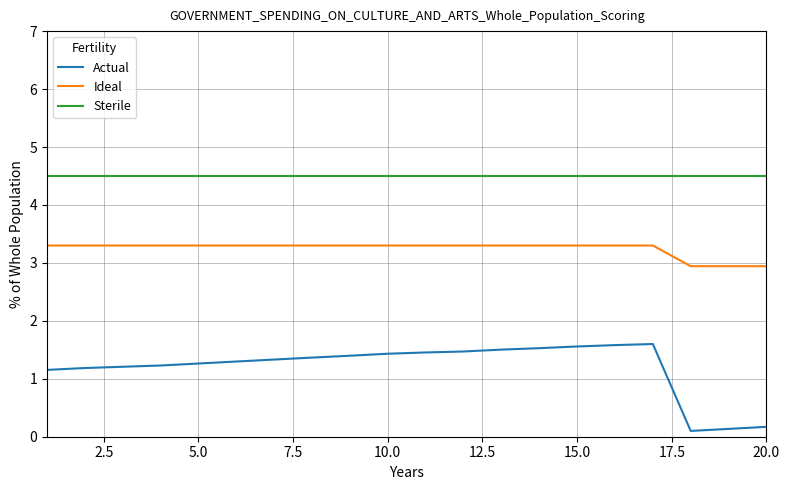

What is the average value of the Sterile series?

4.5